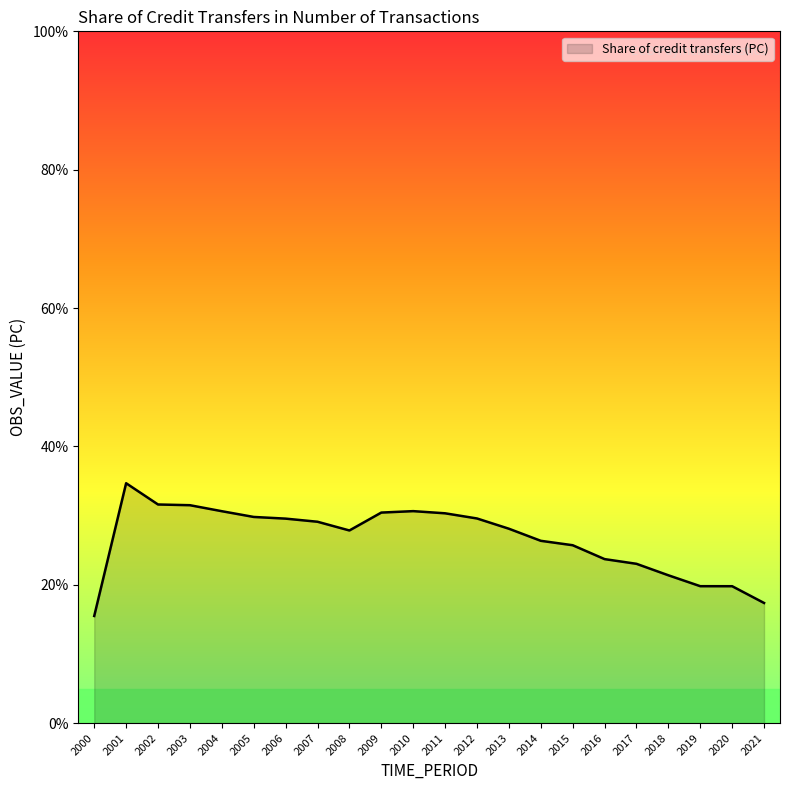

What is the difference between the second highest and second lowest values?

14.2